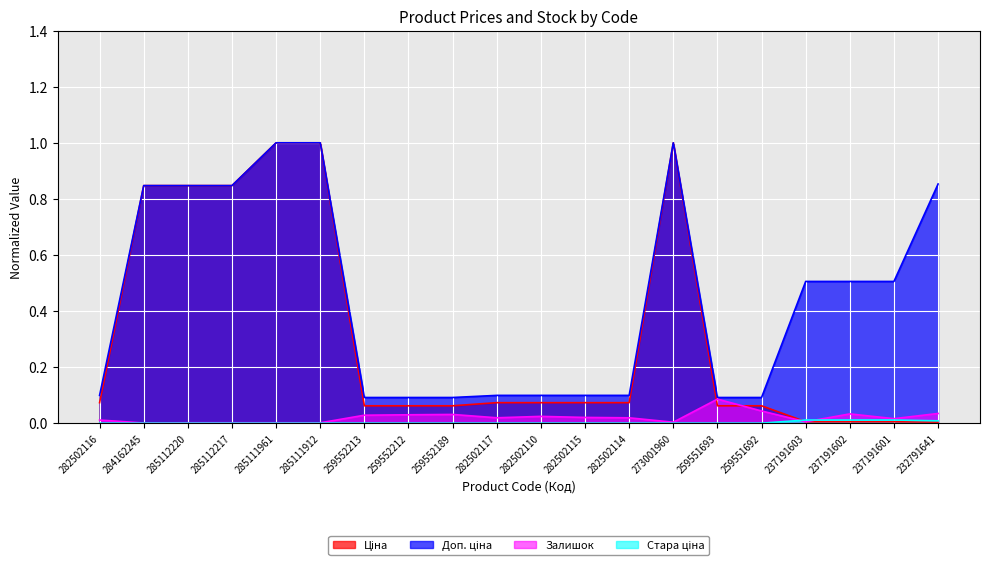

True or false: Стара ціна has more than 1 interior local peaks.

False